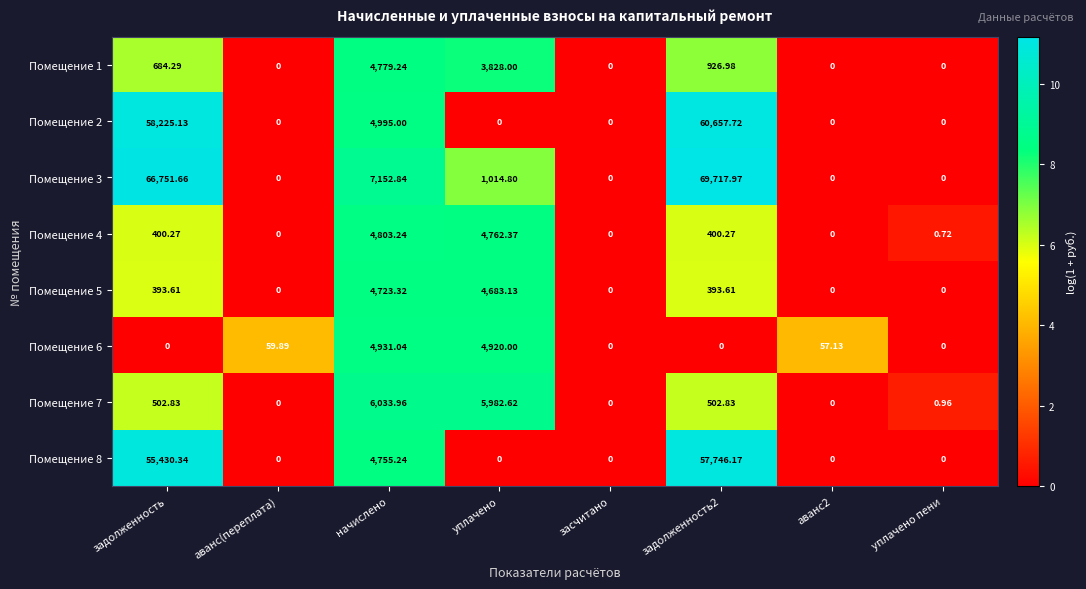

At which label does Помещение 1 first exceed 684?

задолженность